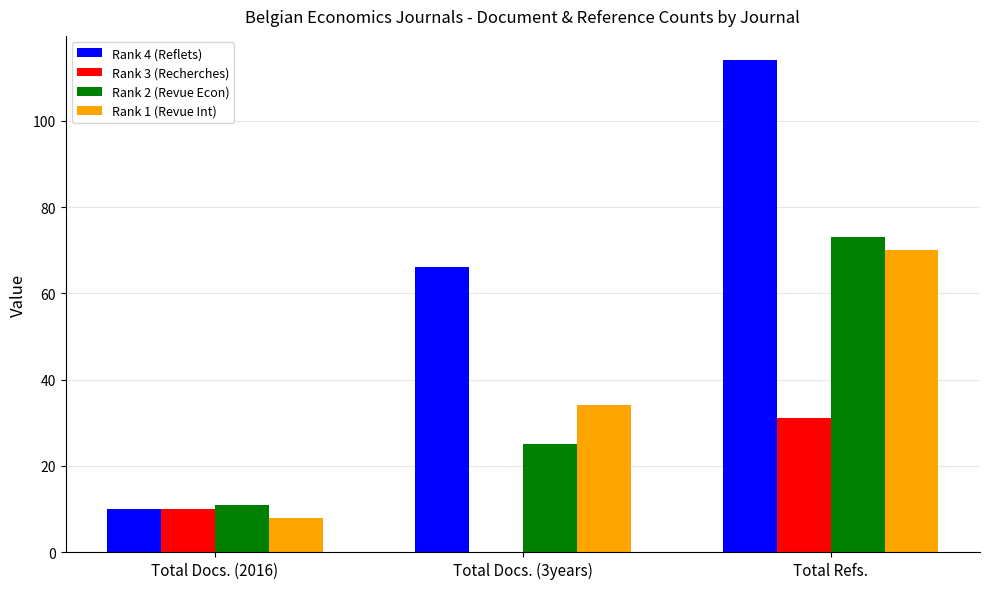

The value of Rank 1 (Revue Int) at Total Docs. (3years) is 34. True or false?

True